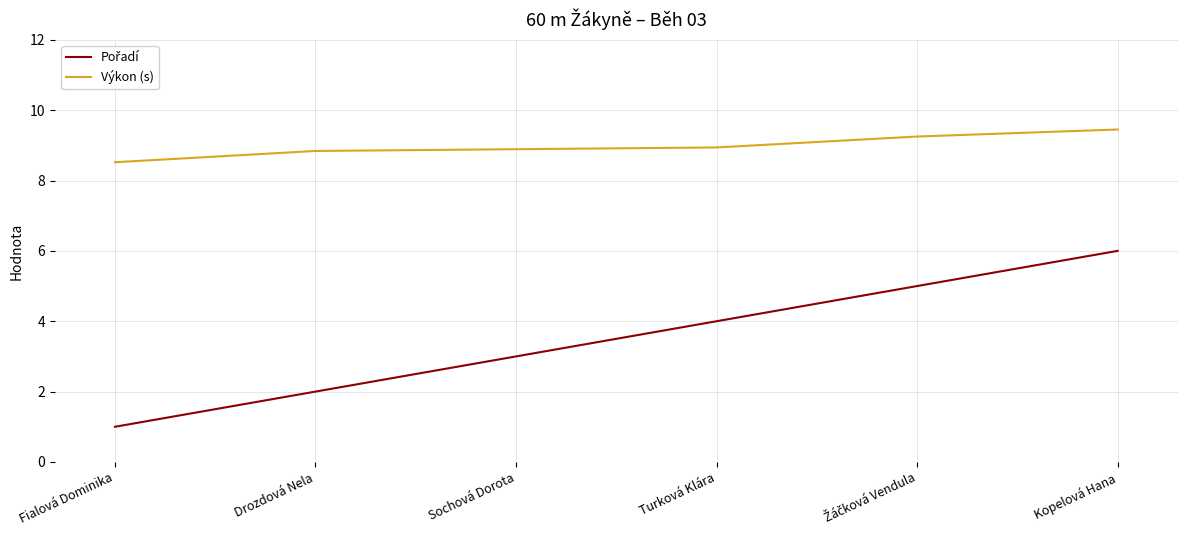

What is the minimum value shown in the chart?

1.0